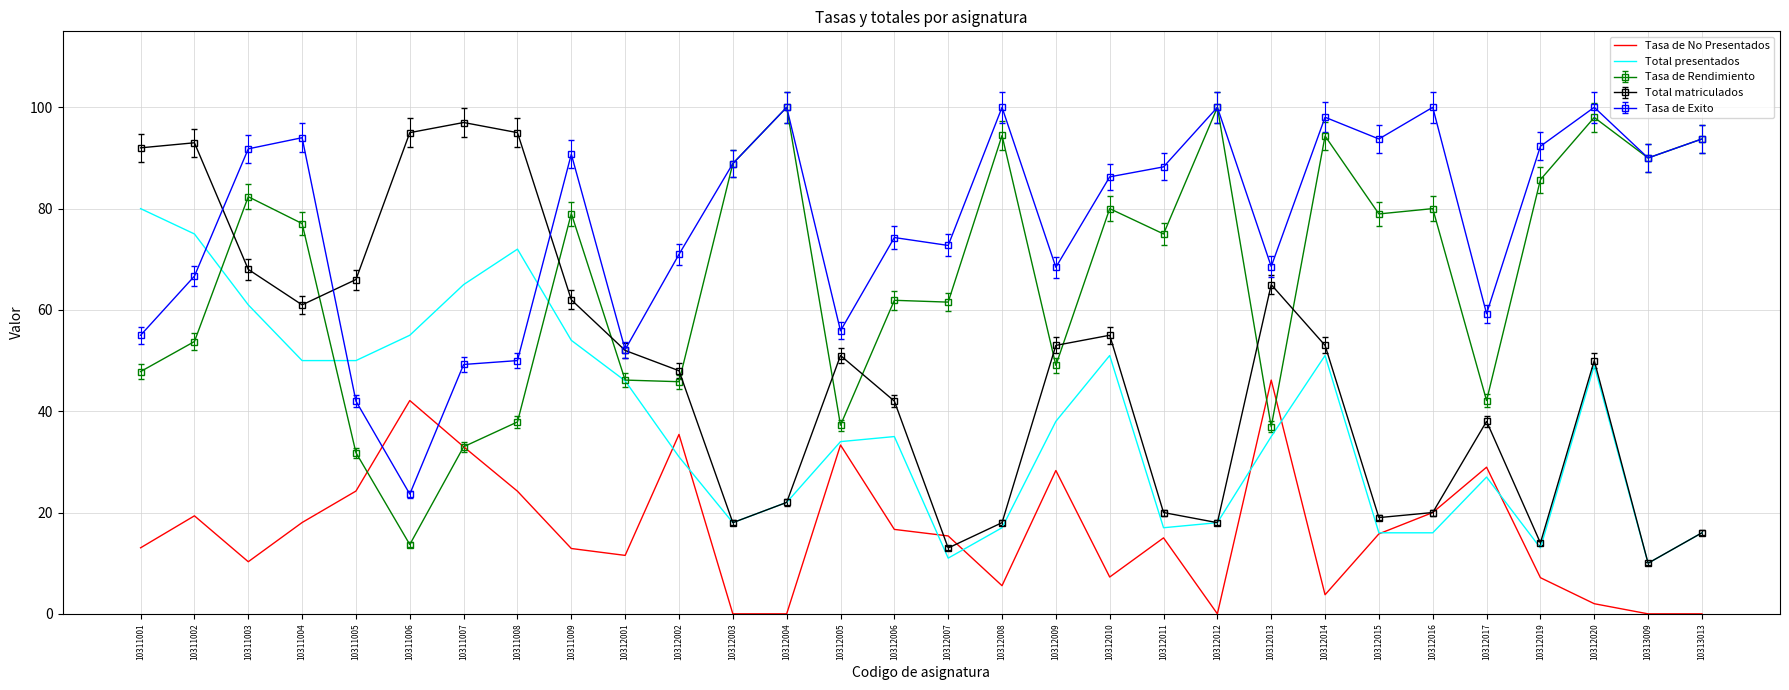

At which label is Total presentados closest to 45?

10312001